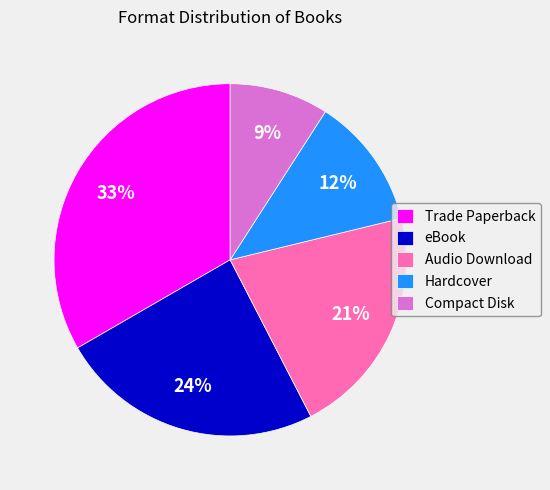

How many segments does this pie chart have?

5